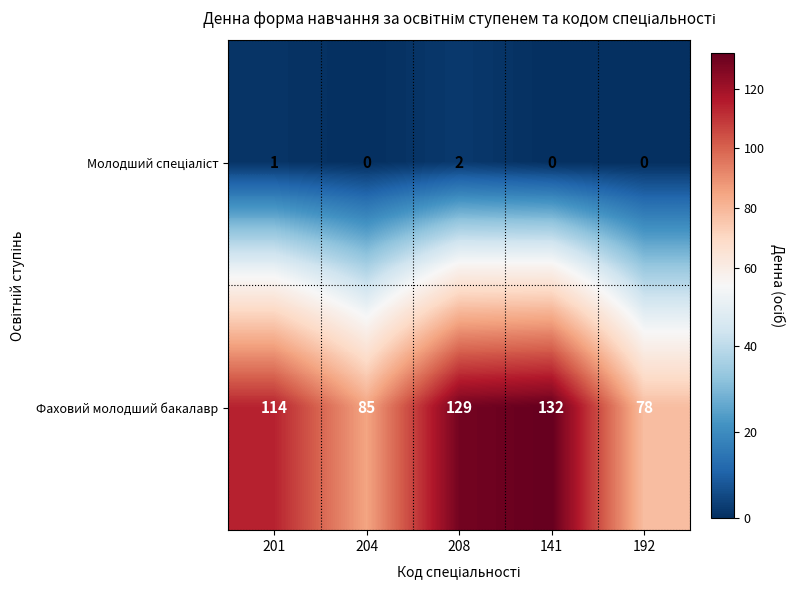

What is the sum of all Фаховий молодший бакалавр values?

538